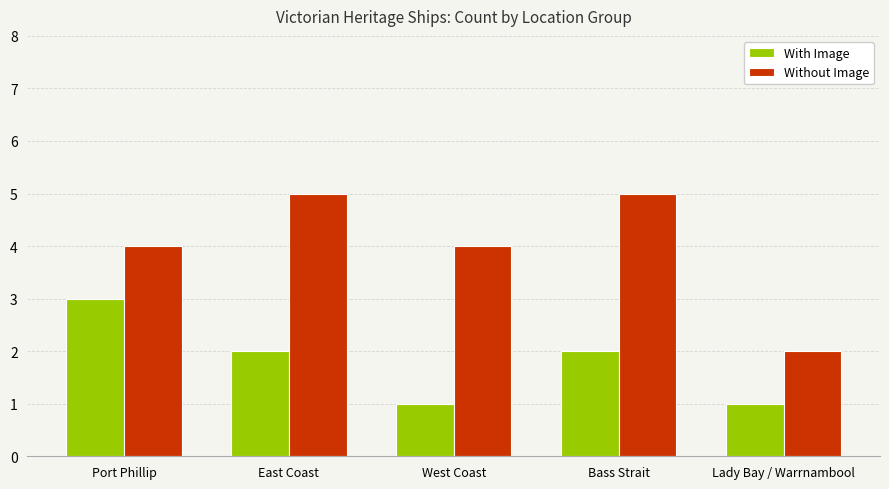

What value does the With Image series have at East Coast?

2